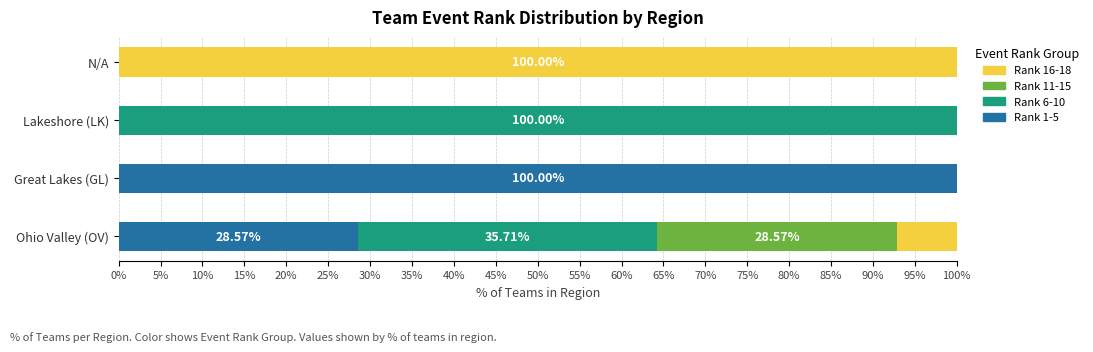

Where is Rank 1-5 nearest to the value 50?

Ohio Valley (OV)